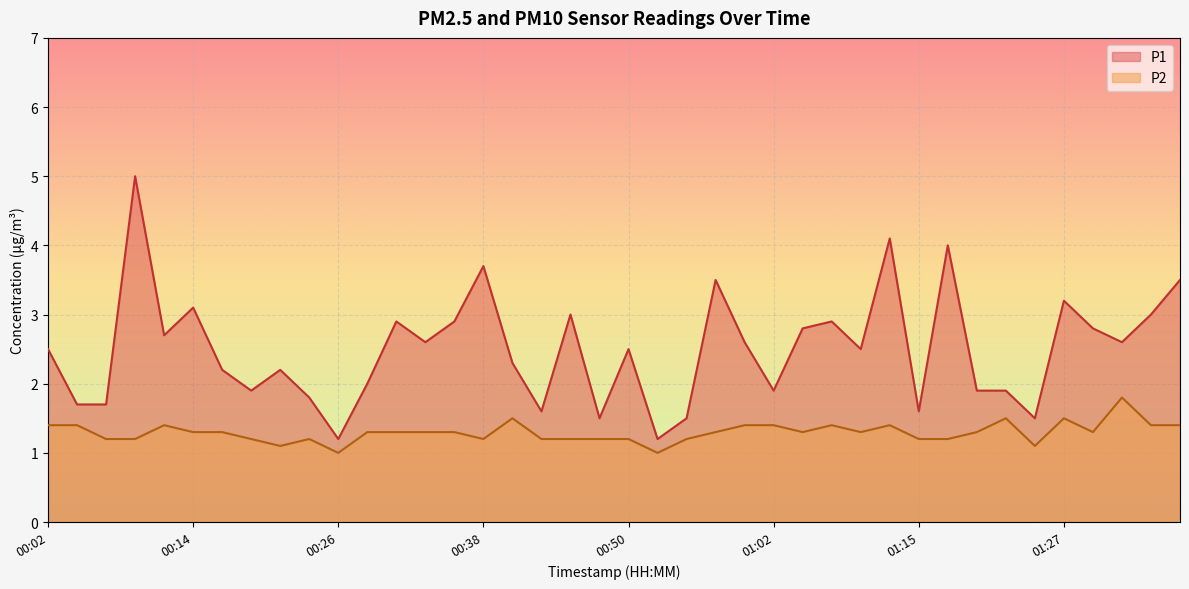

Between 01:29 and 00:14, which is larger?

00:14